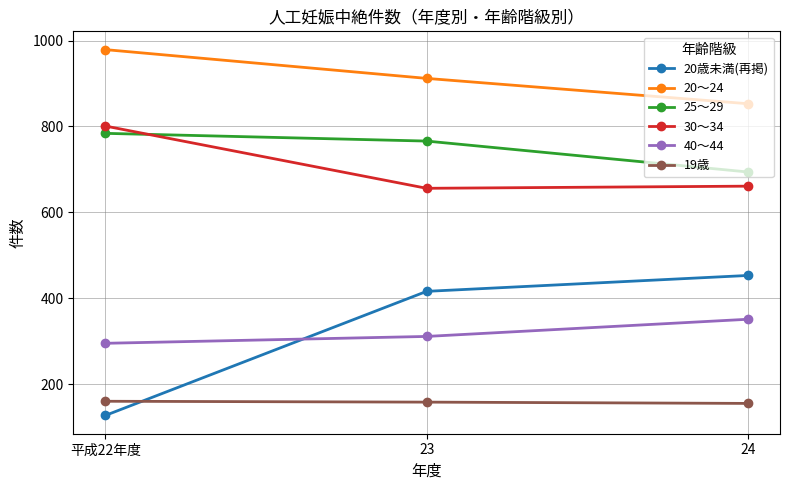

Rank the series at 平成22年度 from lowest to highest value.

20歳未満(再掲), 19歳, 40～44, 25～29, 30～34, 20～24